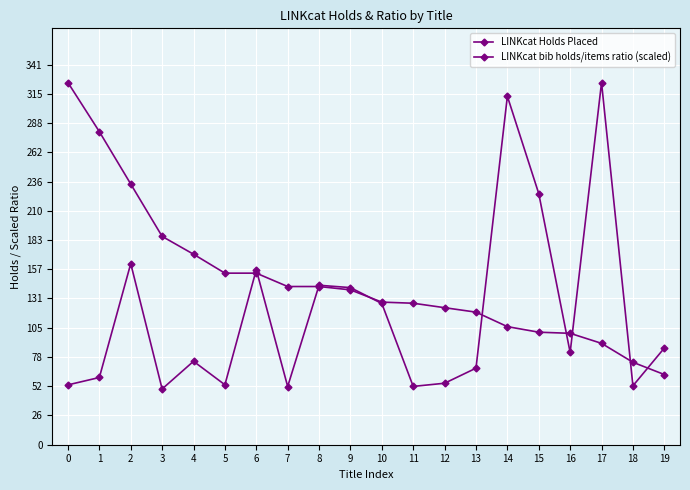

How many values in the LINKcat bib holds/items ratio (scaled) series exceed 82?

10